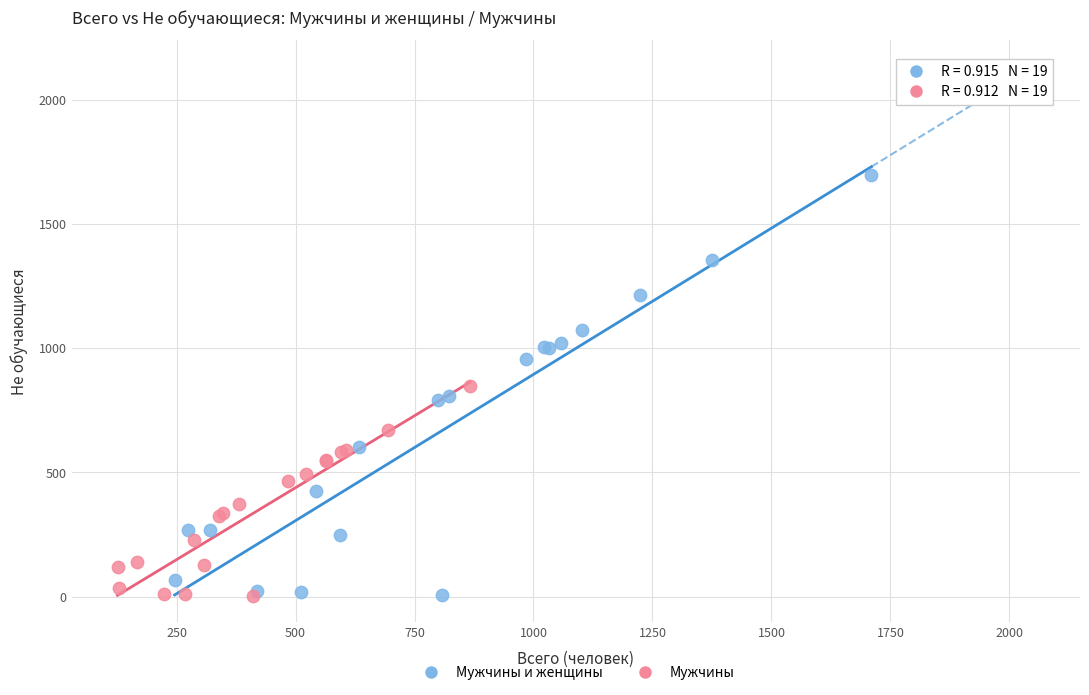

Which series has the widest spread of Y values?

Мужчины и женщины